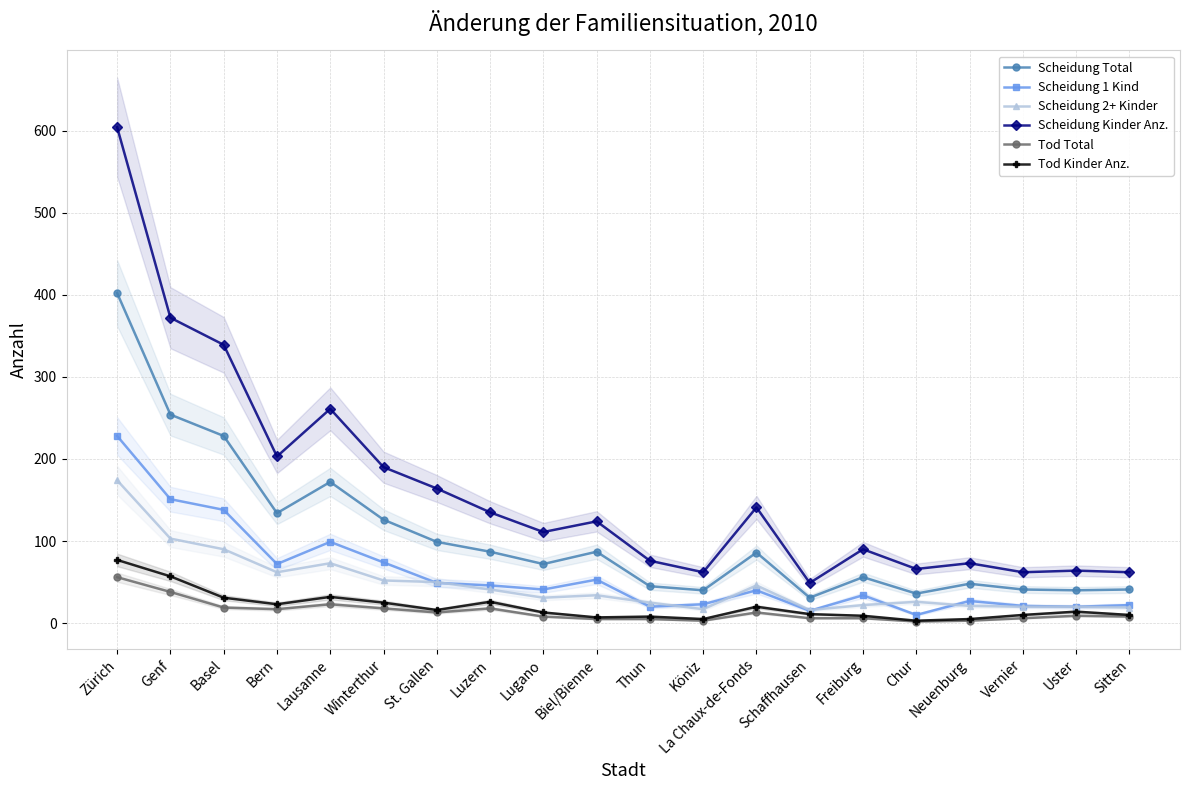

What is the label of the 10th point from the left?

Biel/Bienne